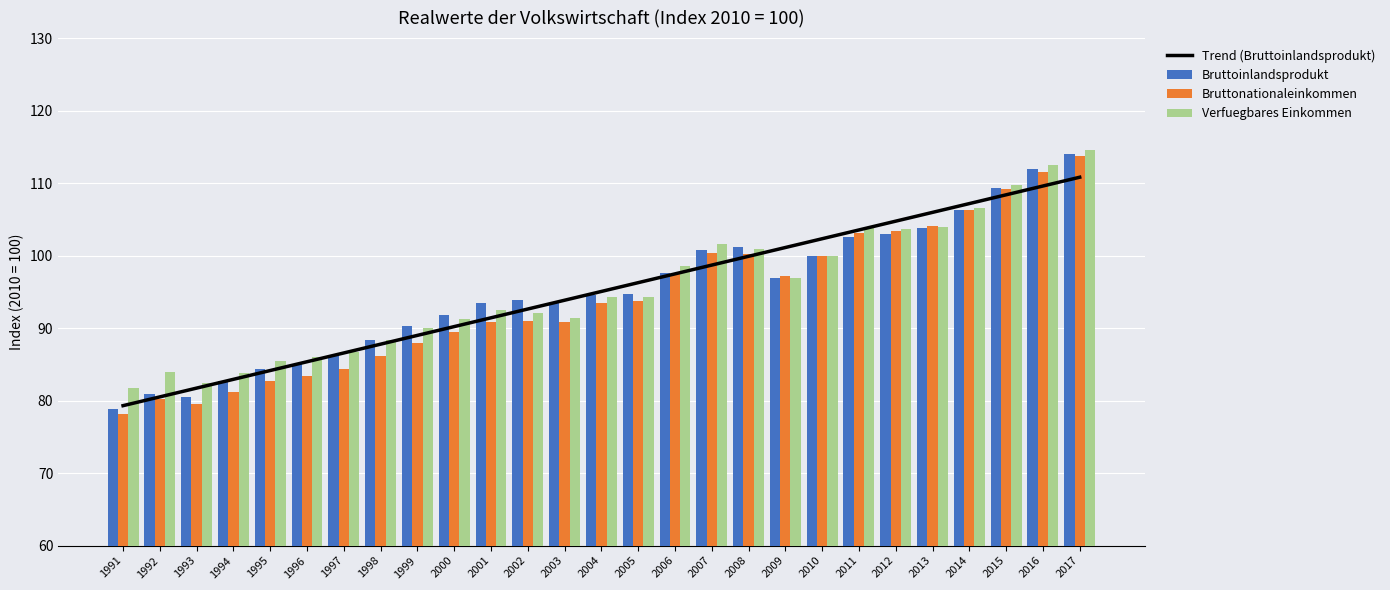

True or false: Verfuegbares Einkommen has a value of 96.9 at 2009.

True